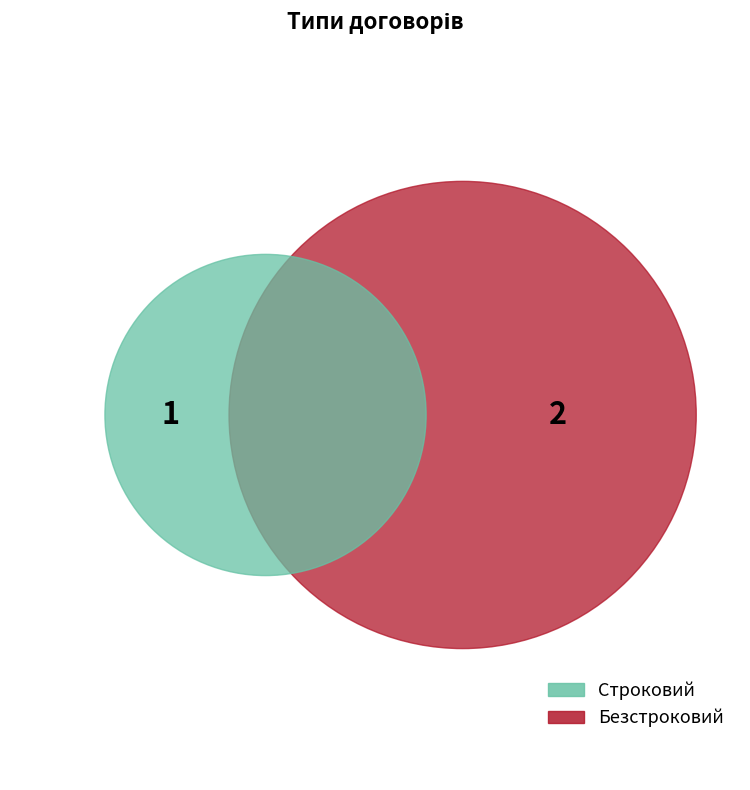

Which slice is the largest?

Безстроковий